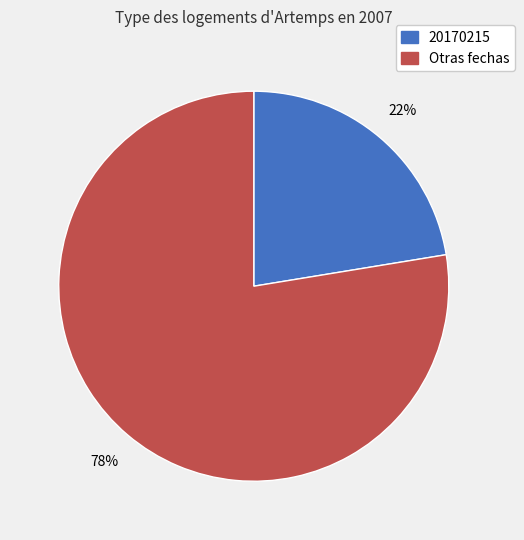

Does any single category account for the majority?

Yes